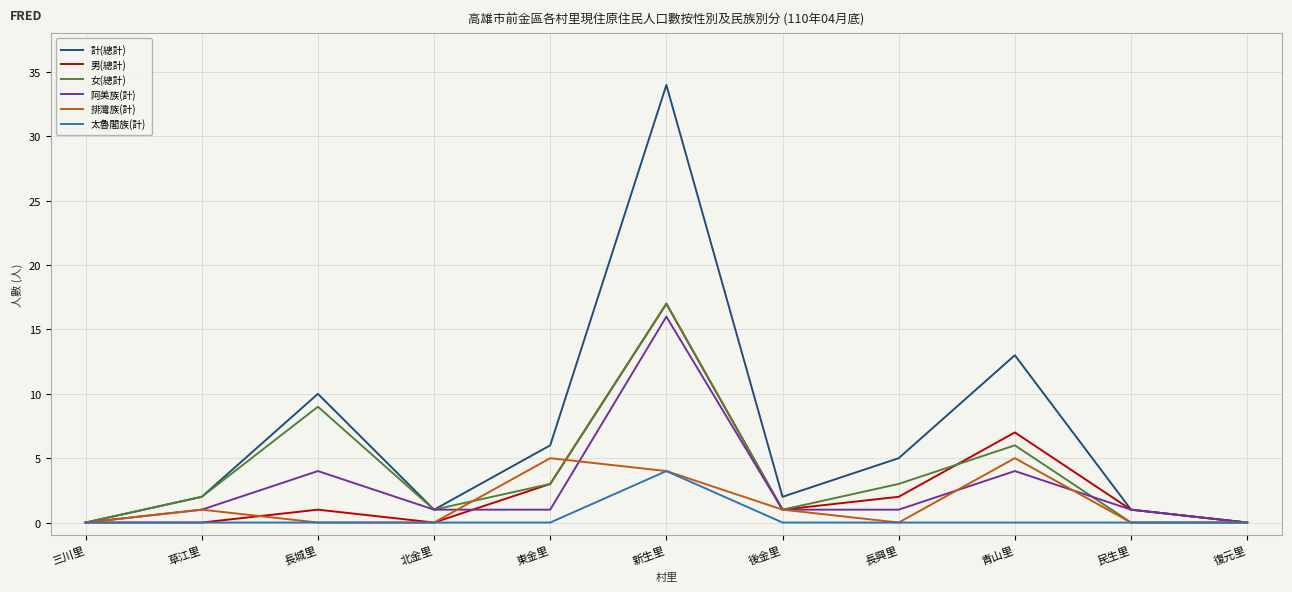

How many 太魯閣族(計) values are between 0 and 1?

10